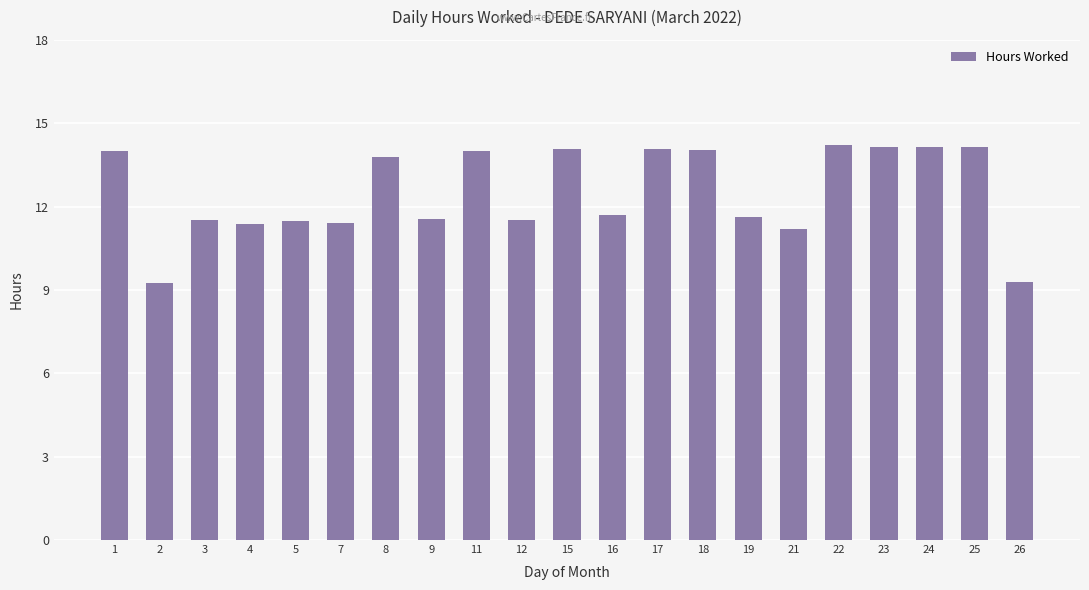

True or false: the data shows 7.2 at 23.

False